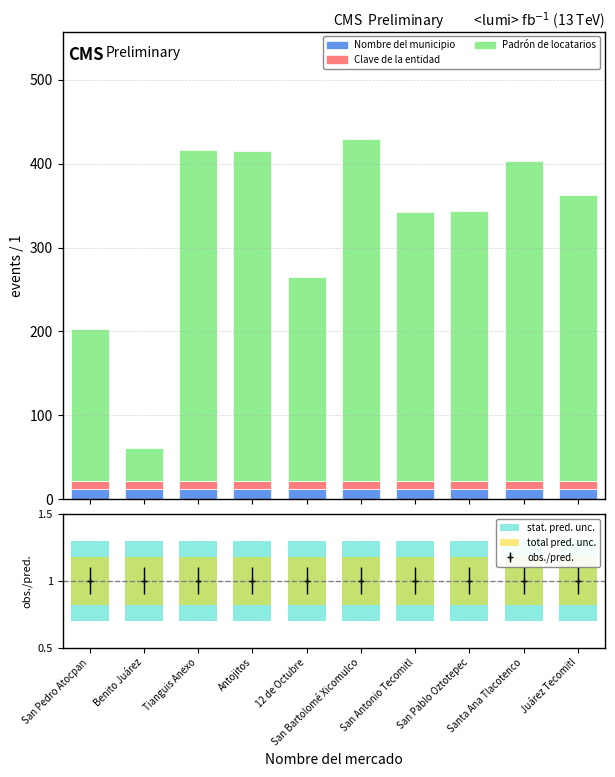

Reading left to right, extract all data points from this chart.

Nombre del municipio: San Pedro Atocpan=12.0	Benito Juárez=12.0	Tianguis Anexo=12.0	Antojitos=12.0	12 de Octubre=12.0	San Bartolomé Xicomulco=12.0	San Antonio Tecomitl=12.0	San Pablo Oztotepec=12.0	Santa Ana Tlacotenco=12.0	Juárez Tecomitl=12.0
Clave de la entidad: San Pedro Atocpan=9.0	Benito Juárez=9.0	Tianguis Anexo=9.0	Antojitos=9.0	12 de Octubre=9.0	San Bartolomé Xicomulco=9.0	San Antonio Tecomitl=9.0	San Pablo Oztotepec=9.0	Santa Ana Tlacotenco=9.0	Juárez Tecomitl=9.0
Padrón de locatarios: San Pedro Atocpan=182.0	Benito Juárez=40.0	Tianguis Anexo=395.0	Antojitos=394.0	12 de Octubre=244.0	San Bartolomé Xicomulco=408.0	San Antonio Tecomitl=322.0	San Pablo Oztotepec=323.0	Santa Ana Tlacotenco=382.0	Juárez Tecomitl=342.0
stat. pred. unc.: San Pedro Atocpan=0.6	Benito Juárez=0.6	Tianguis Anexo=0.6	Antojitos=0.6	12 de Octubre=0.6	San Bartolomé Xicomulco=0.6	San Antonio Tecomitl=0.6	San Pablo Oztotepec=0.6	Santa Ana Tlacotenco=0.6	Juárez Tecomitl=0.6
total pred. unc.: San Pedro Atocpan=0.4	Benito Juárez=0.4	Tianguis Anexo=0.4	Antojitos=0.4	12 de Octubre=0.4	San Bartolomé Xicomulco=0.4	San Antonio Tecomitl=0.4	San Pablo Oztotepec=0.4	Santa Ana Tlacotenco=0.4	Juárez Tecomitl=0.4